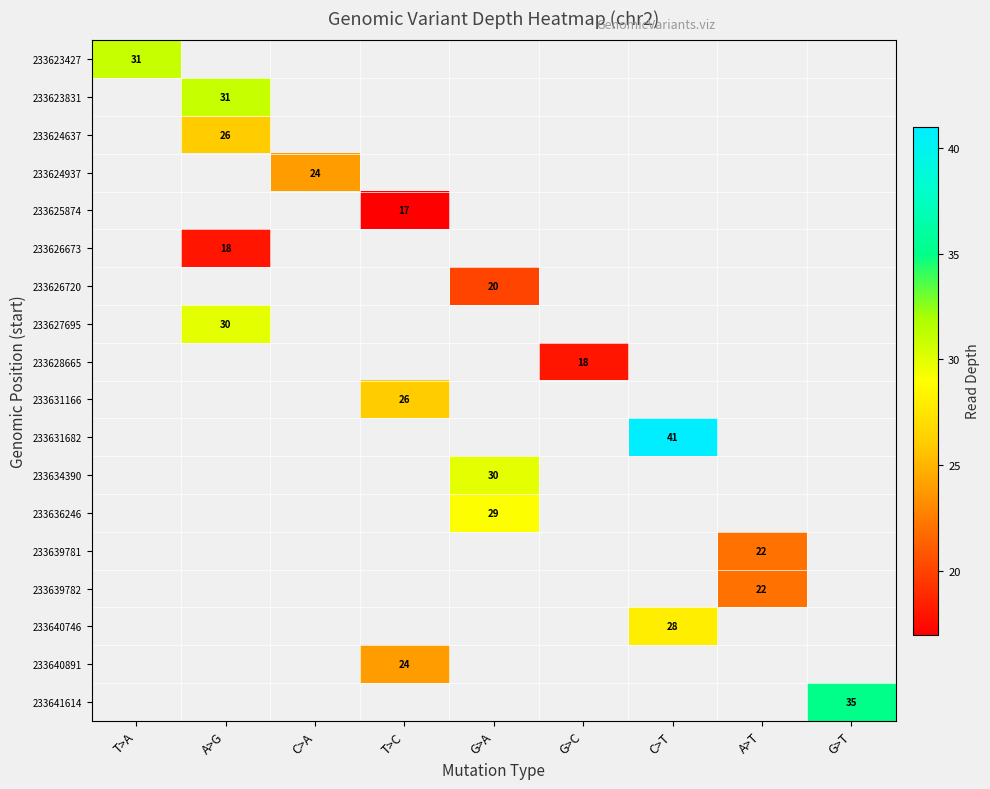

Where is 233623427 nearest to the value 31?

T>A